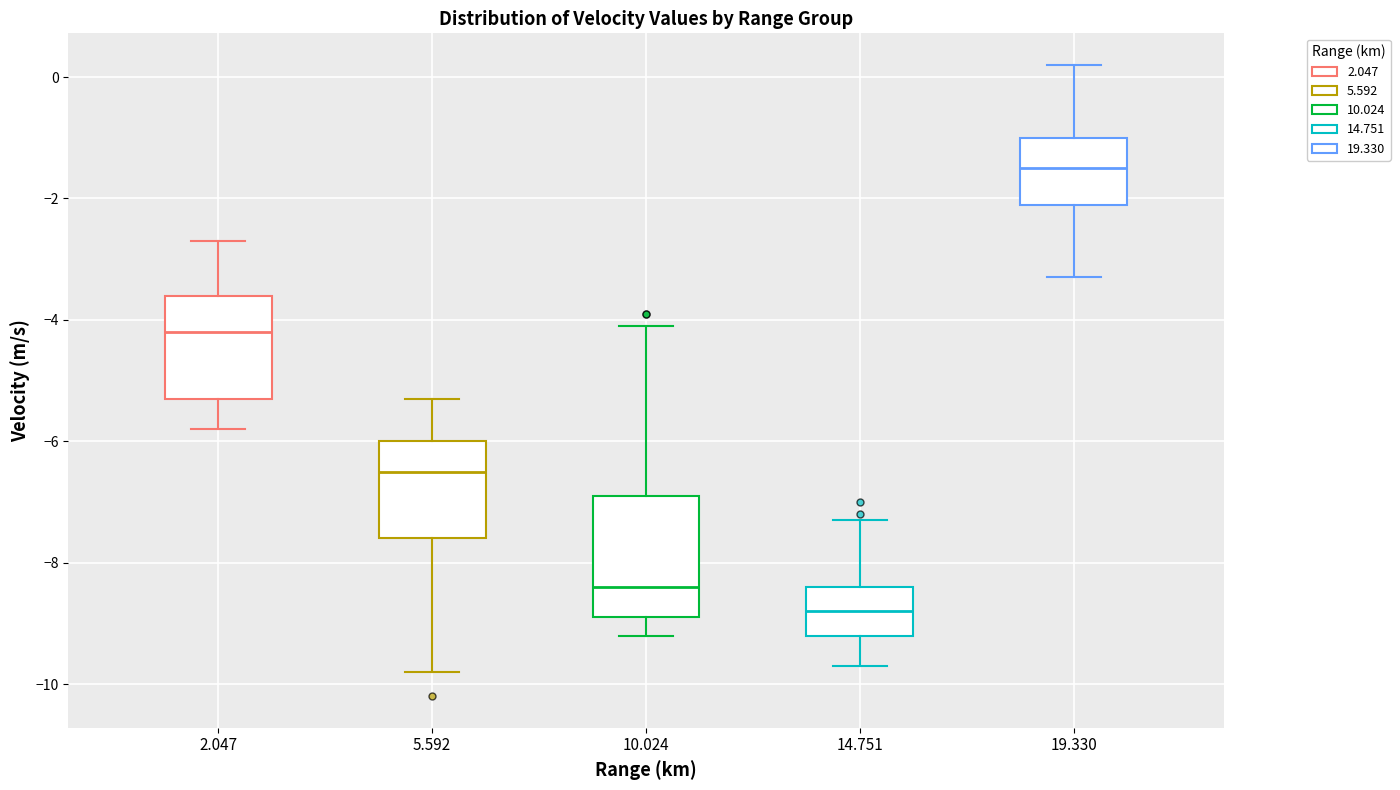

Reading left to right, read every box against the y-axis: the position of its median line, the range the box covers, and the ends of its whiskers. The values are not printed on the chart, so give them approximately, as read against the axis.

2.047: median -4.2, box -5.2 to -3.6, whiskers -5.8 to -2.6
5.592: median -6.4, box -7.6 to -6.0, whiskers -9.8 to -5.2
10.024: median -8.4, box -8.8 to -6.8, whiskers -9.2 to -4.0
14.751: median -8.8, box -9.2 to -8.4, whiskers -9.6 to -7.2
19.330: median -1.4, box -2.0 to -1.0, whiskers -3.2 to 0.2